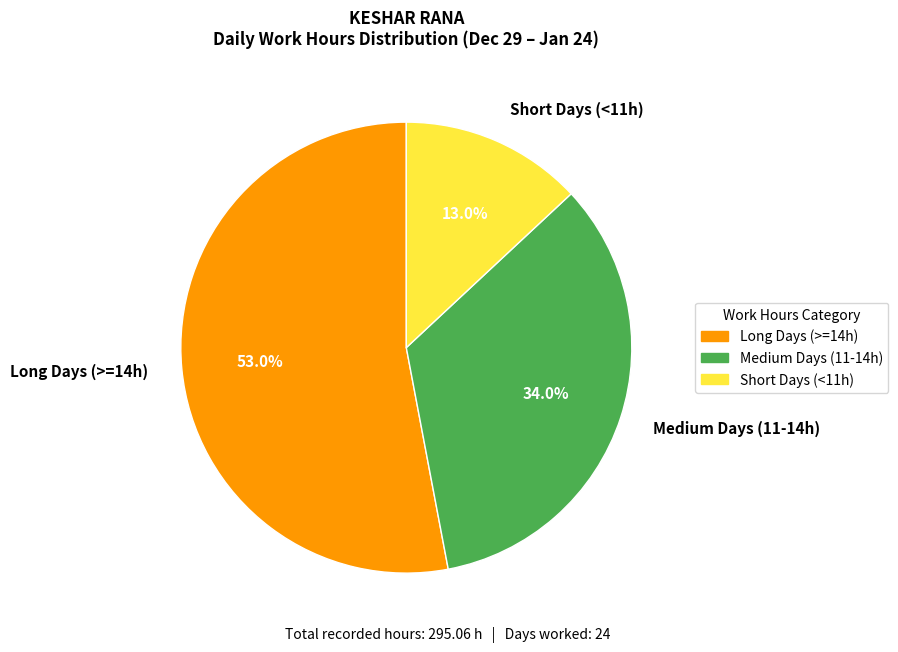

Which slice is the smallest?

Short Days (<11h)